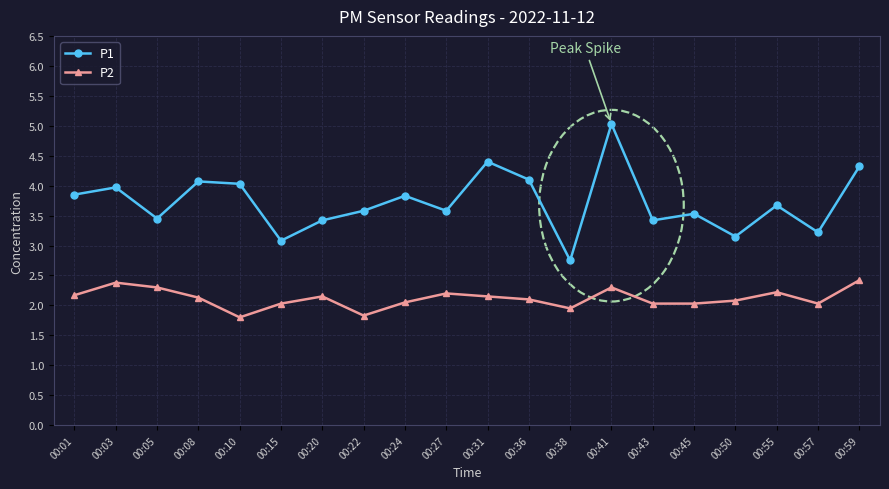

What is the difference between the second highest and second lowest values in the P1 series?

1.3